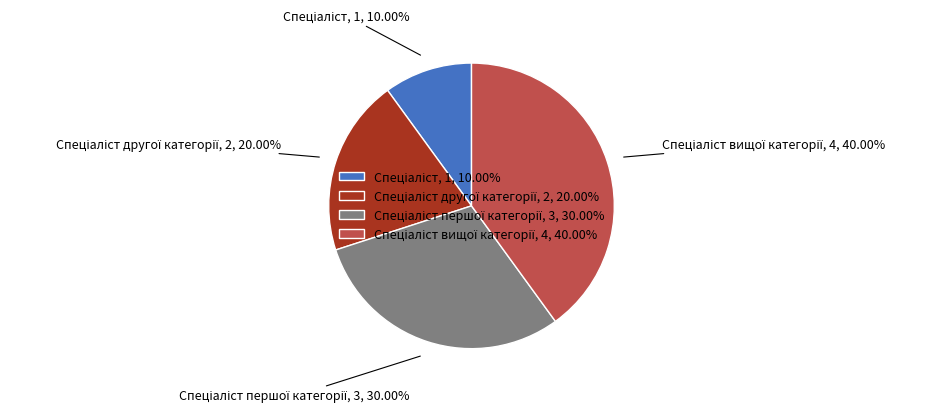

Is there a majority slice in this chart?

No